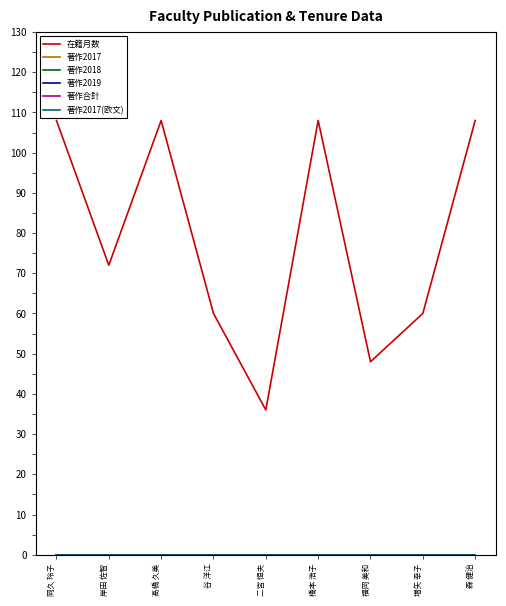

Reading left to right, list all the values displayed in this chart.

在籍月数: 108	72	108	60	36	108	48	60	108
著作2017: 0	0	0	0	0	0	0	0	0
著作2018: 0	0	0	0	0	0	0	0	0
著作2019: 0	0	0	0	0	0	0	0	0
著作合計: 0	0	0	0	0	0	0	0	0
著作2017(欧文): 0	0	0	0	0	0	0	0	0